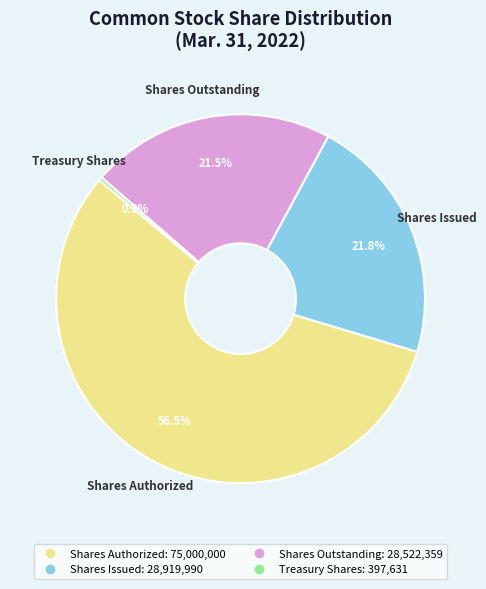

Is Shares Authorized the majority of the pie?

Yes